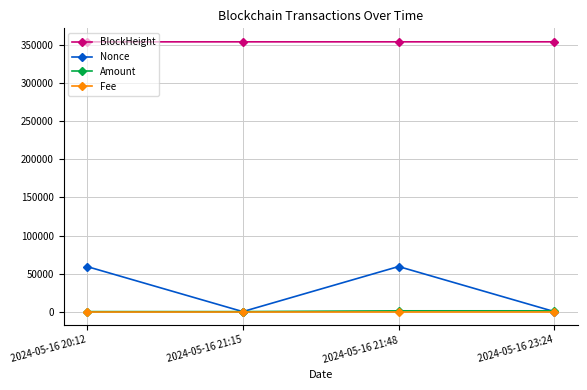

How many series are shown in this chart?

4